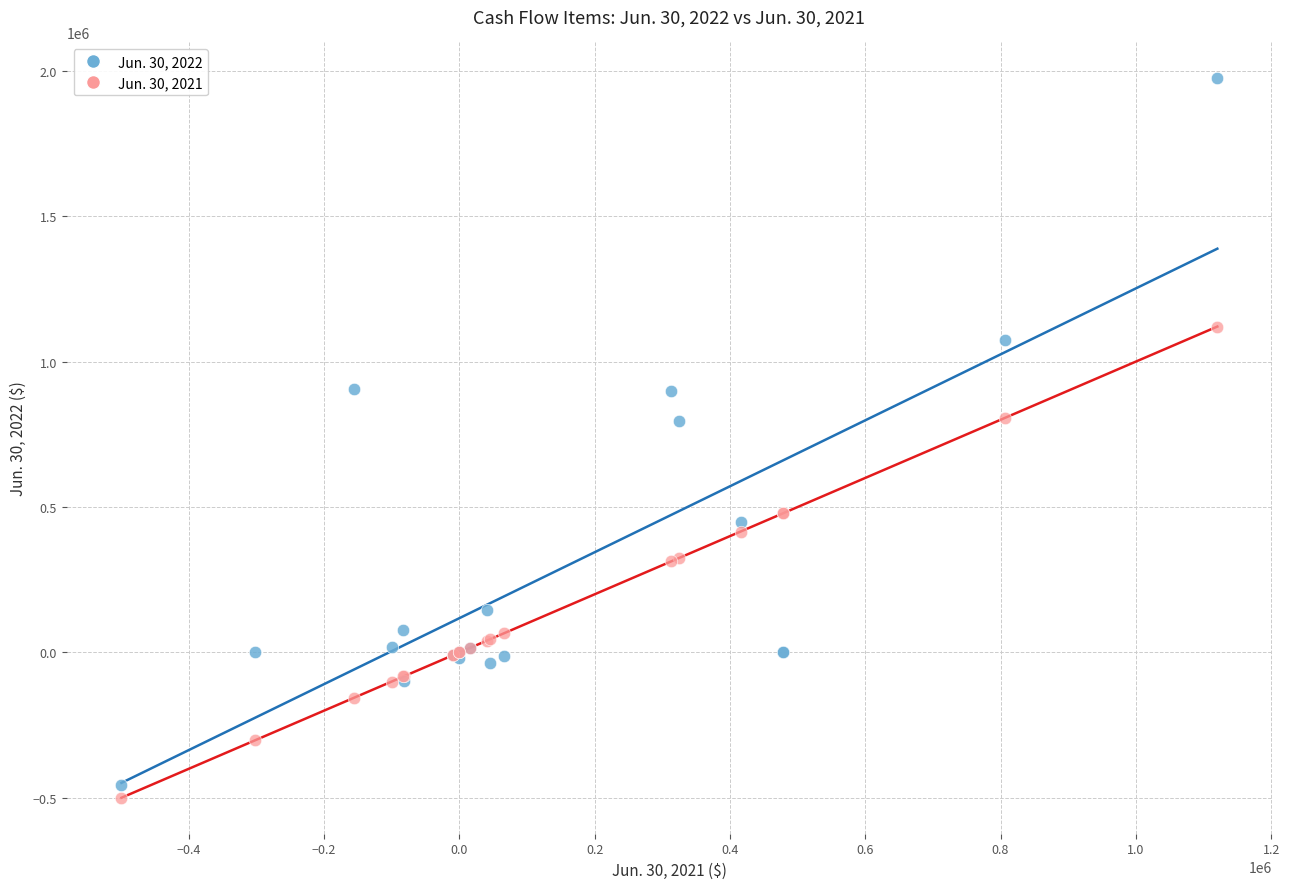

Which series reaches the maximum Y coordinate?

Jun. 30, 2022